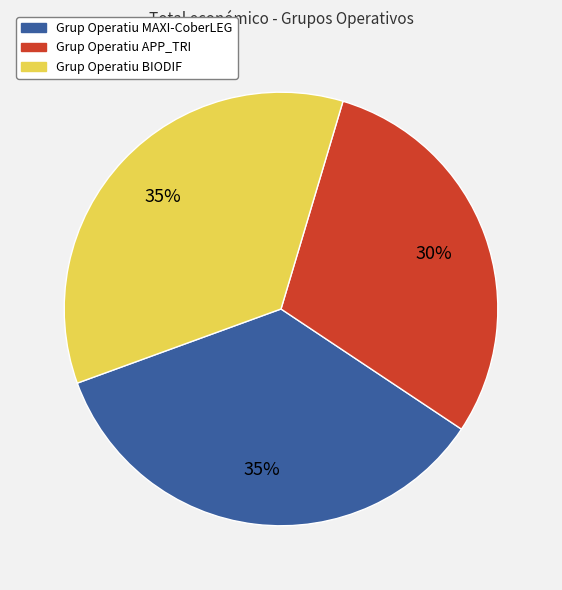

The Grup Operatiu BIODIF slice represents 27% of the pie. True or false?

False